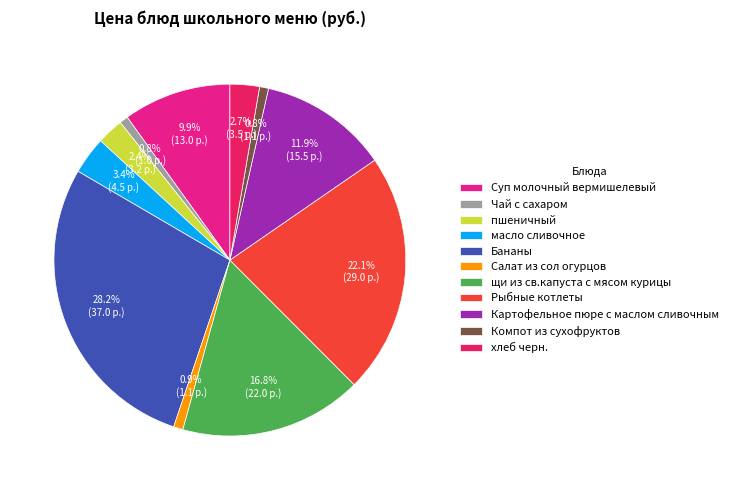

Is it true that щи из св.капуста с мясом курицы is 17% of the pie?

True